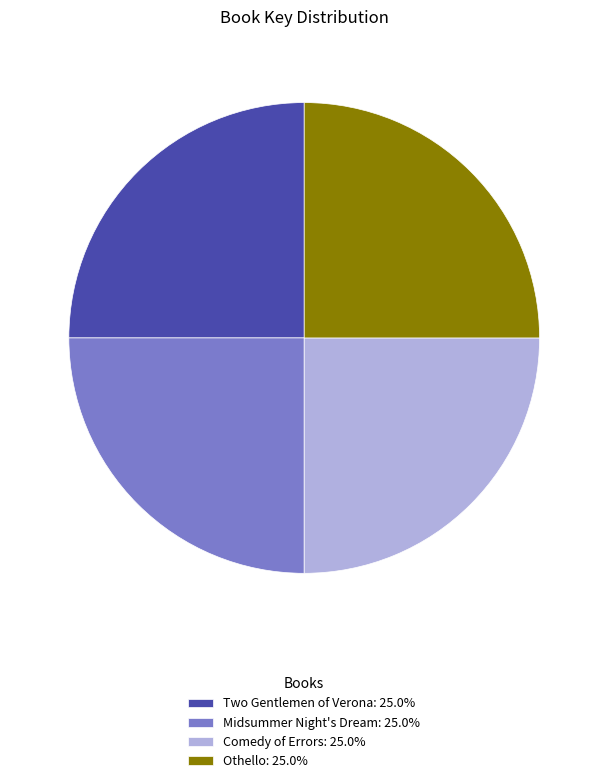

Approximately how many times larger is the value at Two Gentlemen of Verona: 25.0% compared to Comedy of Errors: 25.0%?

1.0